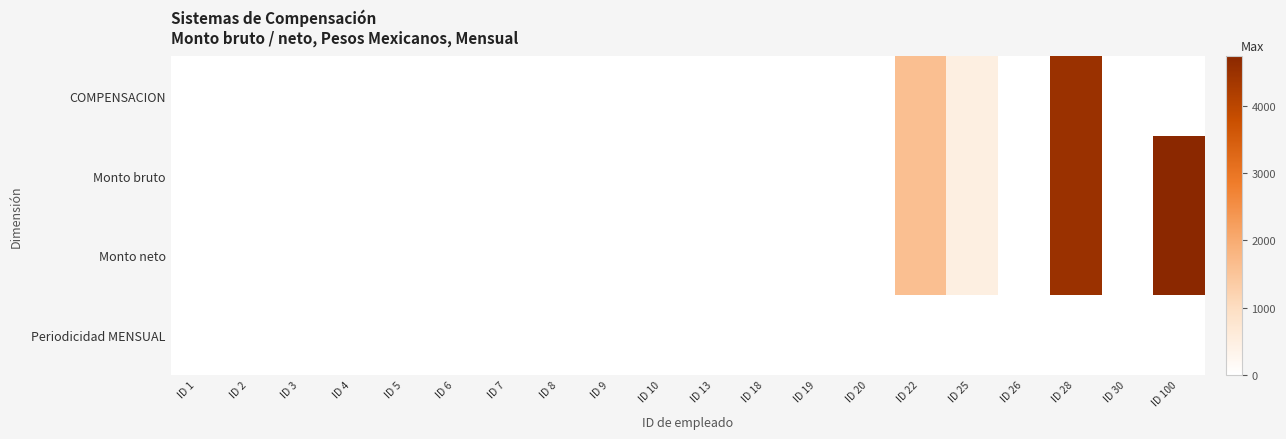

Which has a higher value, ID 20 or ID 25?

ID 25